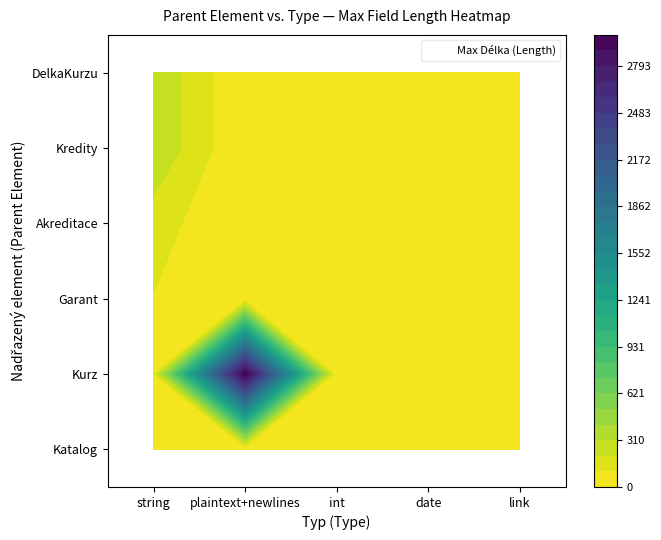

Which series changed the most between string and int?

Kredity